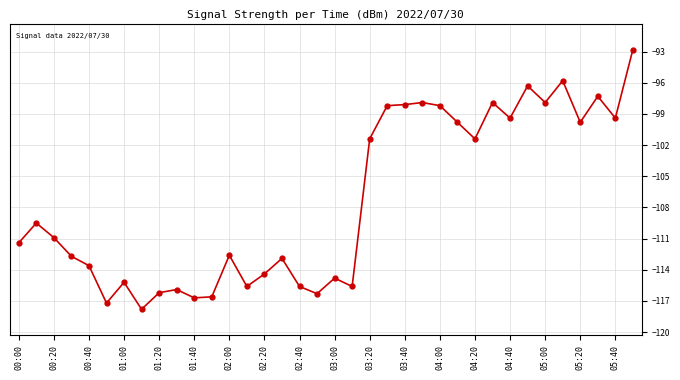

What is the difference between the maximum and minimum values?

25.0